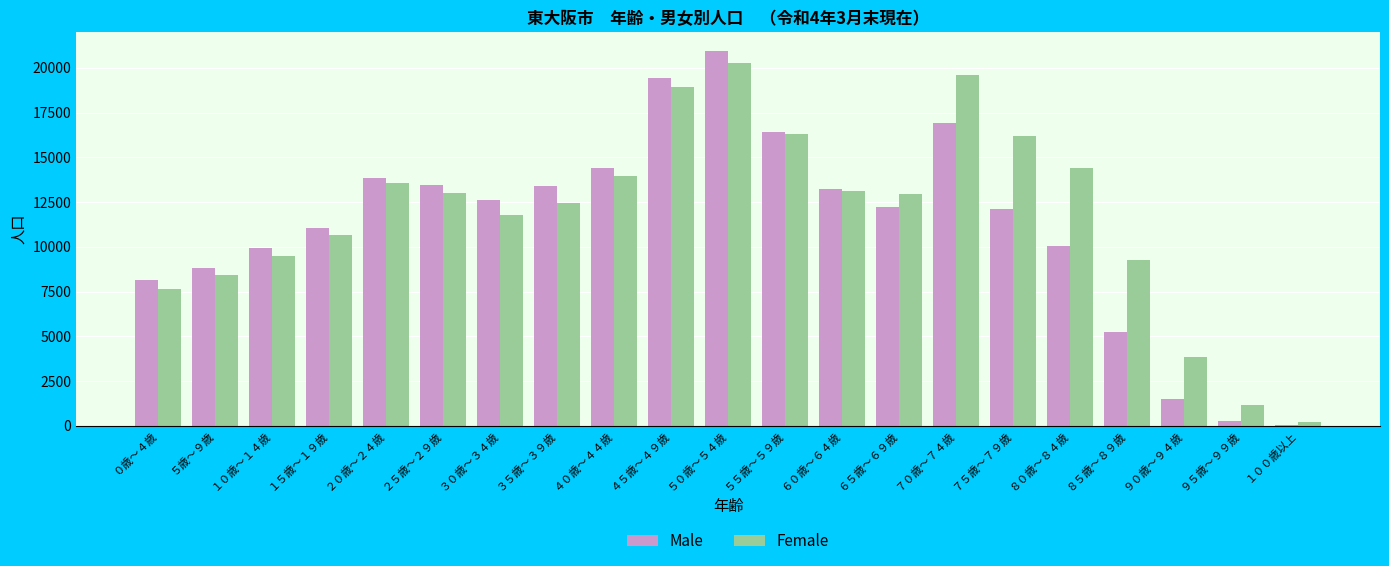

The Female series shows 9290 at ８５歳～８９歳. True or false?

True